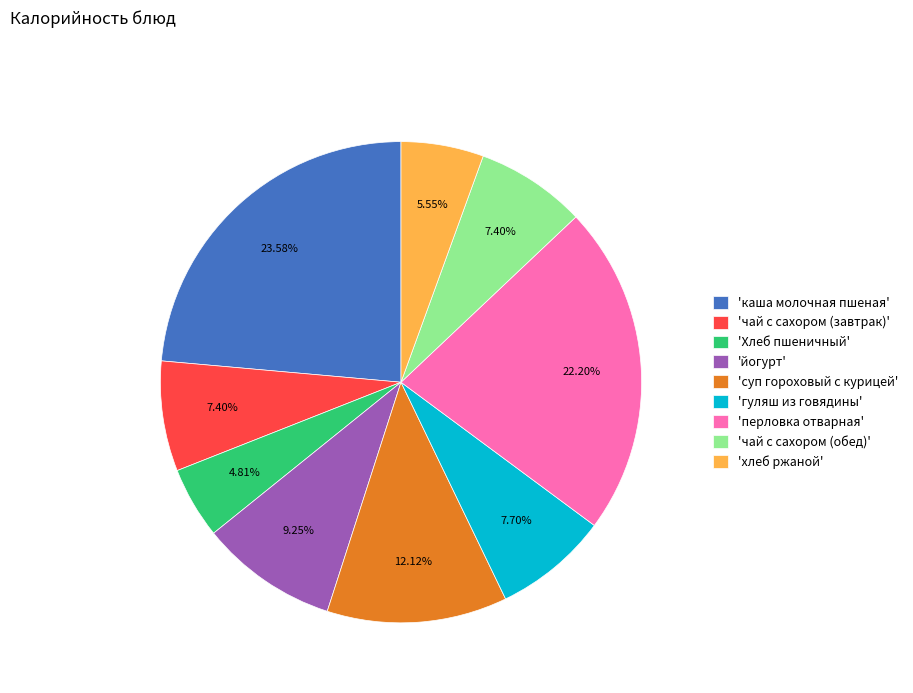

Which category has the biggest portion of the pie?

'каша молочная пшеная'